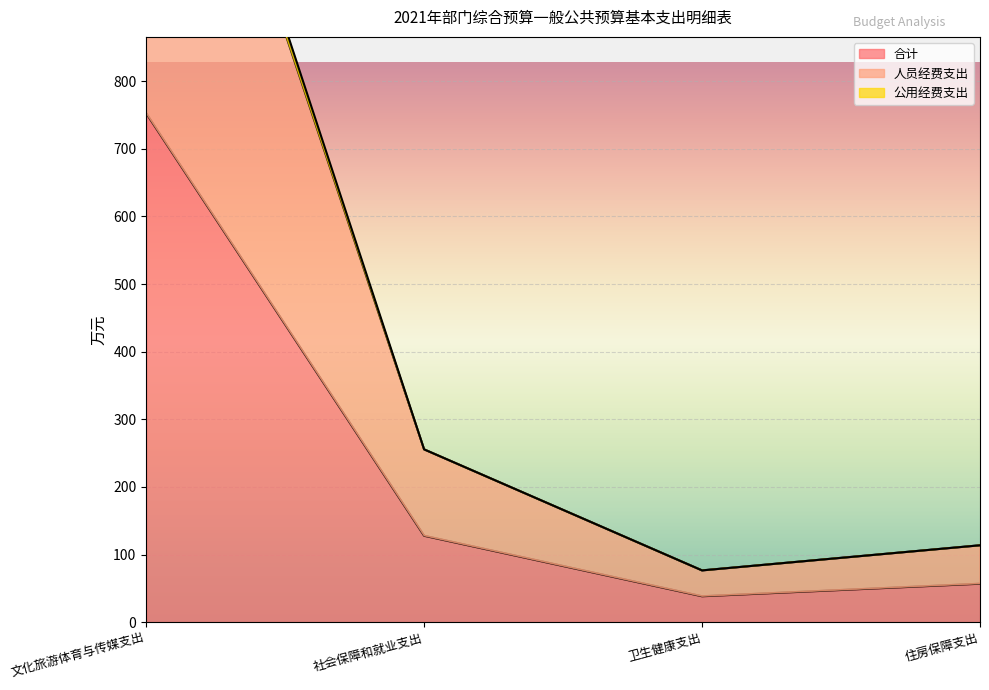

True or false: 人员经费支出 and 公用经费支出 intersect in this chart.

False